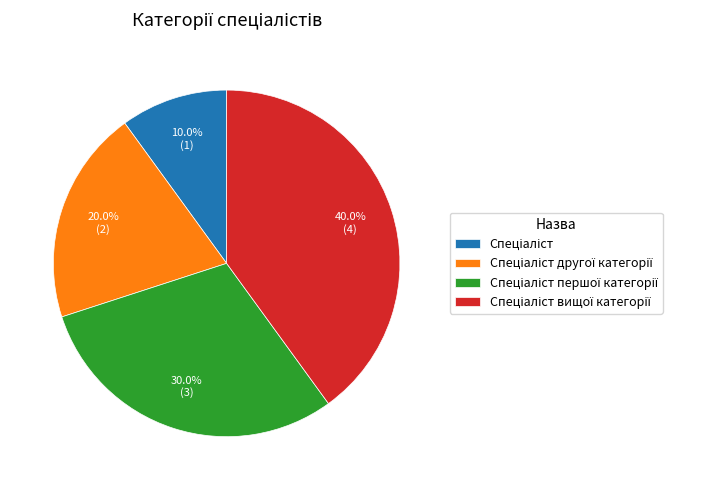

Is there any slice that represents more than half of the pie?

No